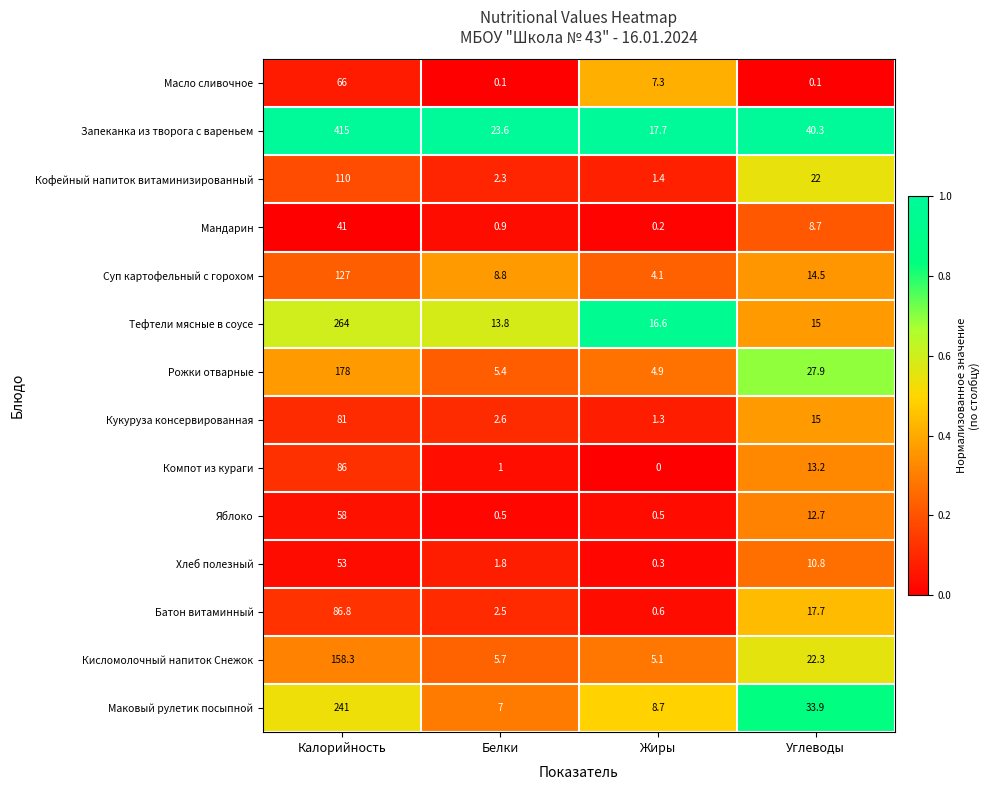

List the series in order of their peak value, highest first.

Запеканка из творога с вареньем, Тефтели мясные в соусе, Маковый рулетик посыпной, Рожки отварные, Кисломолочный напиток Снежок, Суп картофельный с горохом, Кофейный напиток витаминизированный, Батон витаминный, Компот из кураги, Кукуруза консервированная, Масло сливочное, Яблоко, Хлеб полезный, Мандарин